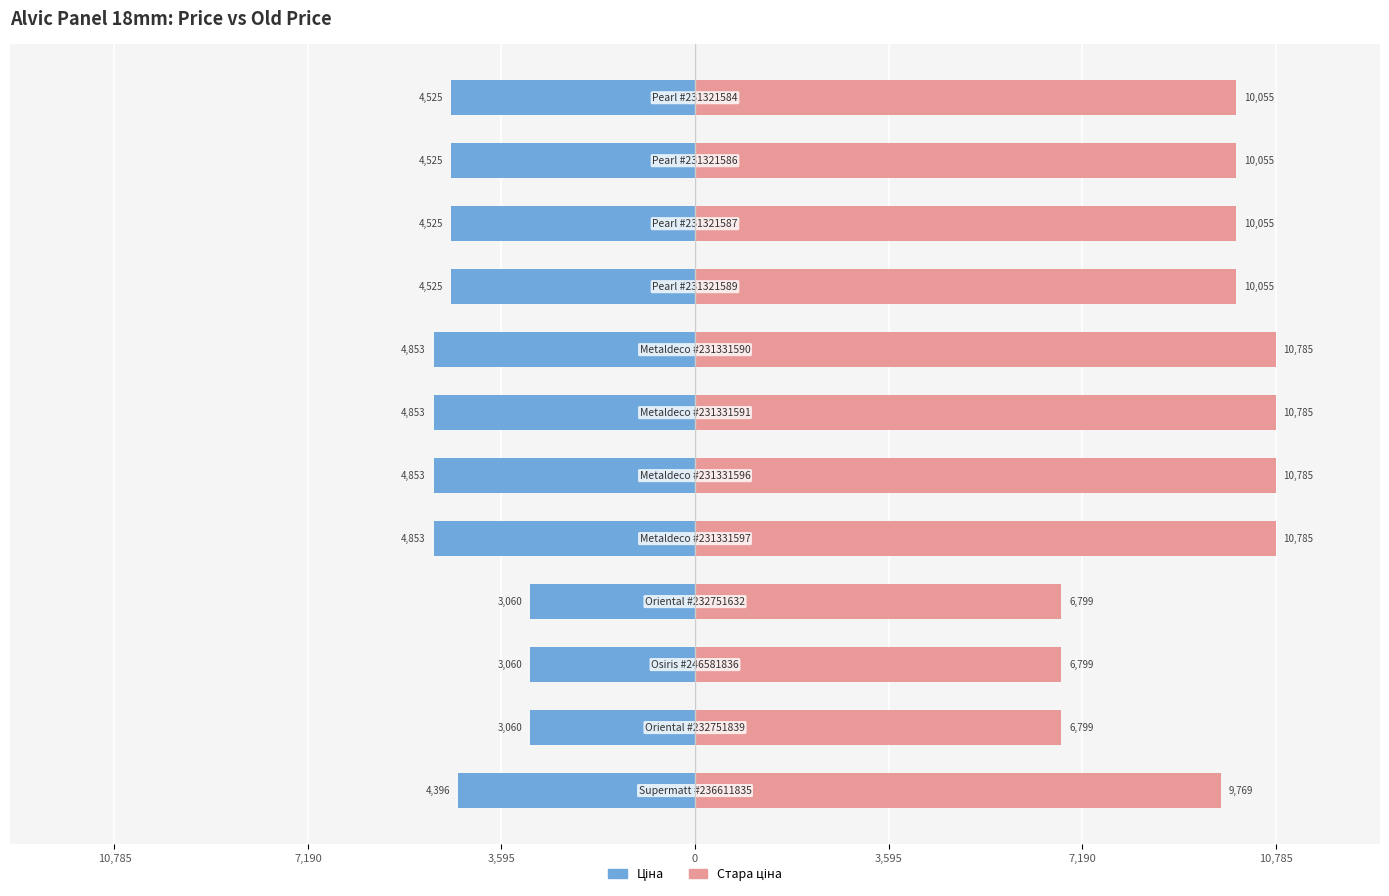

How many bars are there in each group?

2